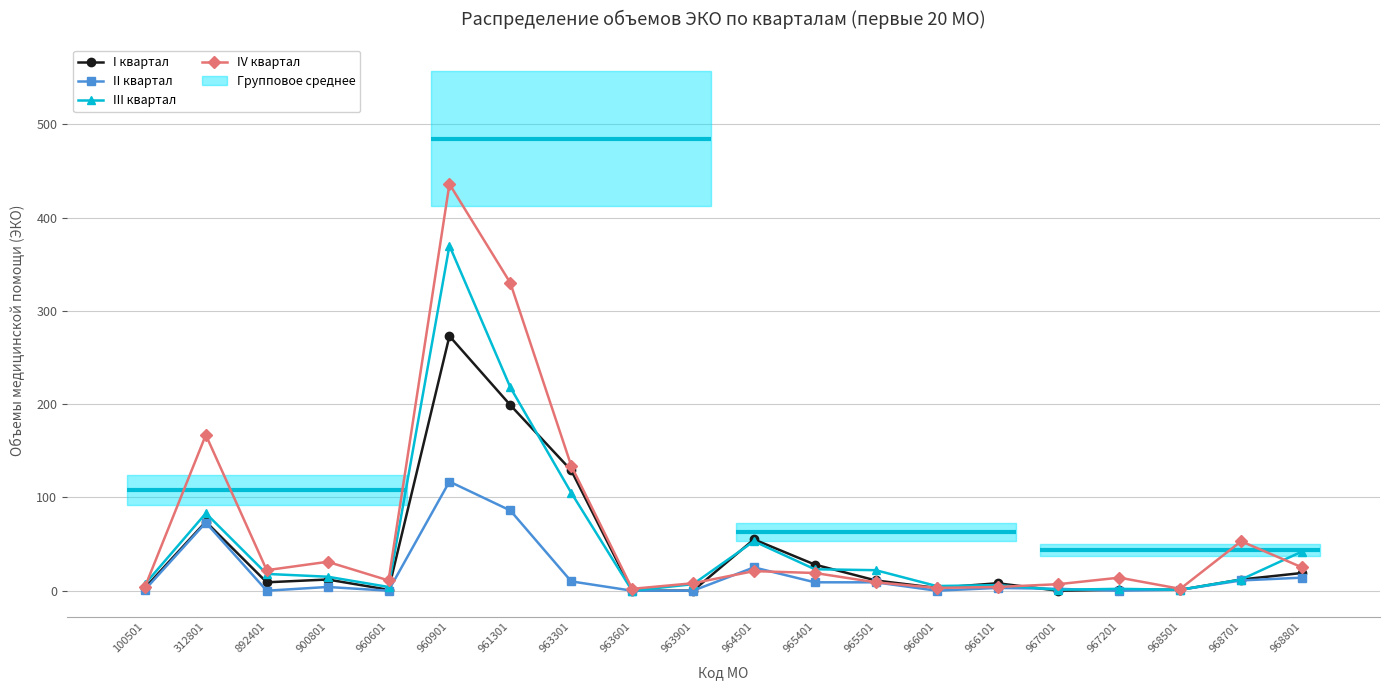

Is this an area chart (filled region under the line)?

No